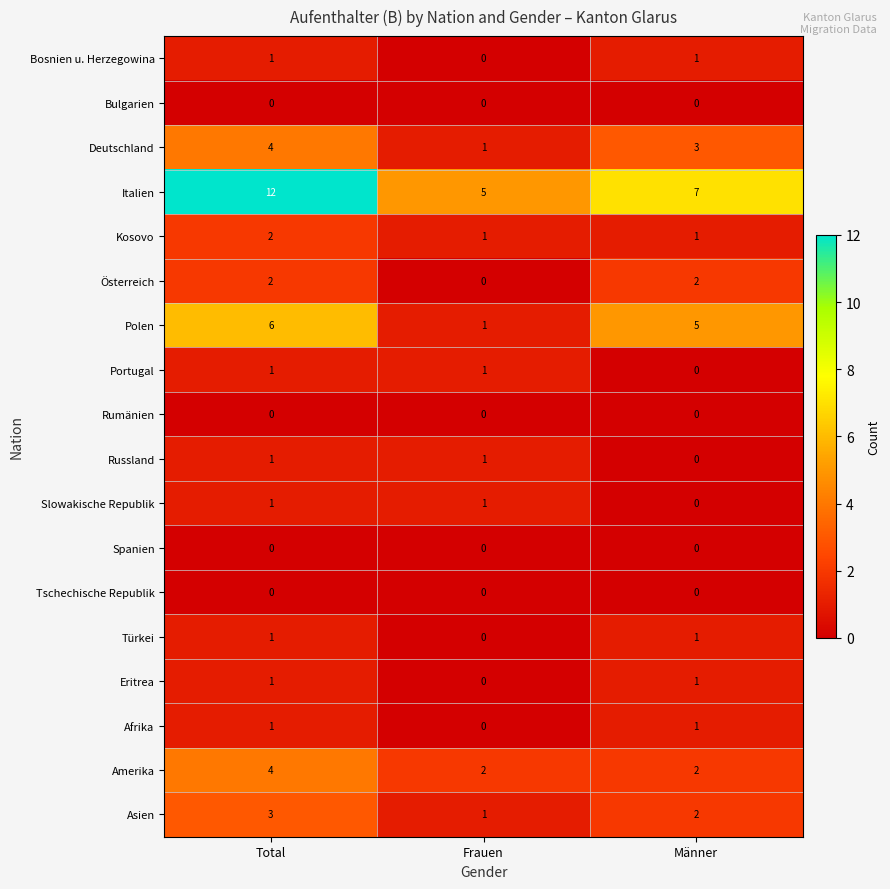

Which label corresponds to the largest value in the chart?

Total